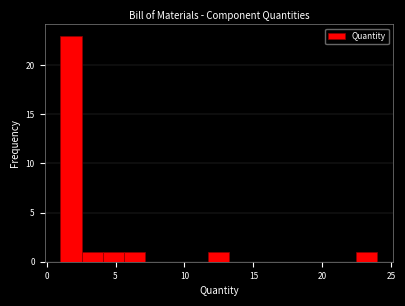

Around what value on the x-axis is the tallest bar? Give the approximate position of its centre, as read against the axis.

2.0